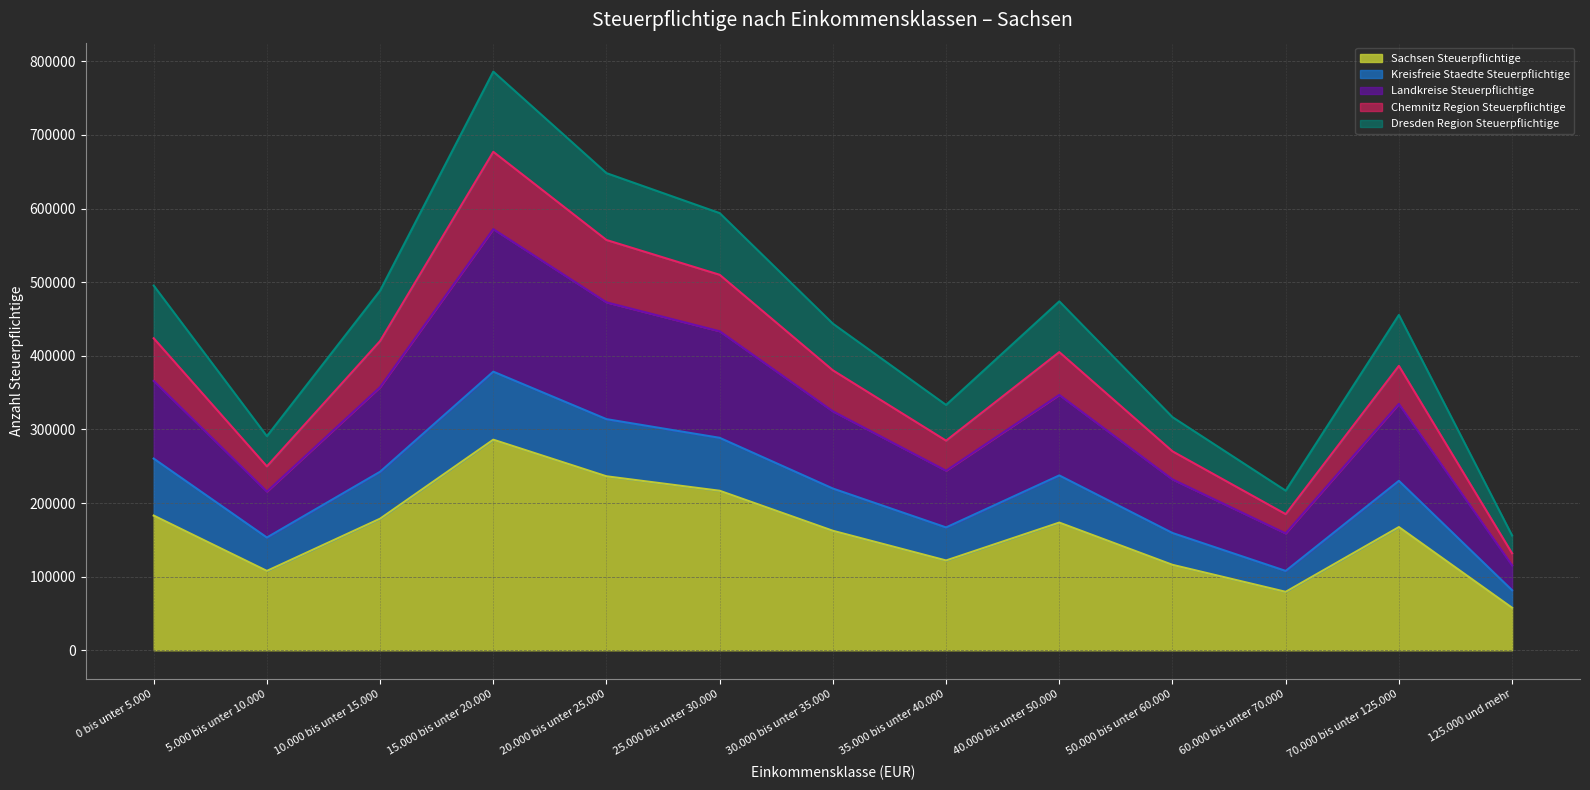

Between 40.000 bis unter 50.000 and 35.000 bis unter 40.000, which is larger?

40.000 bis unter 50.000